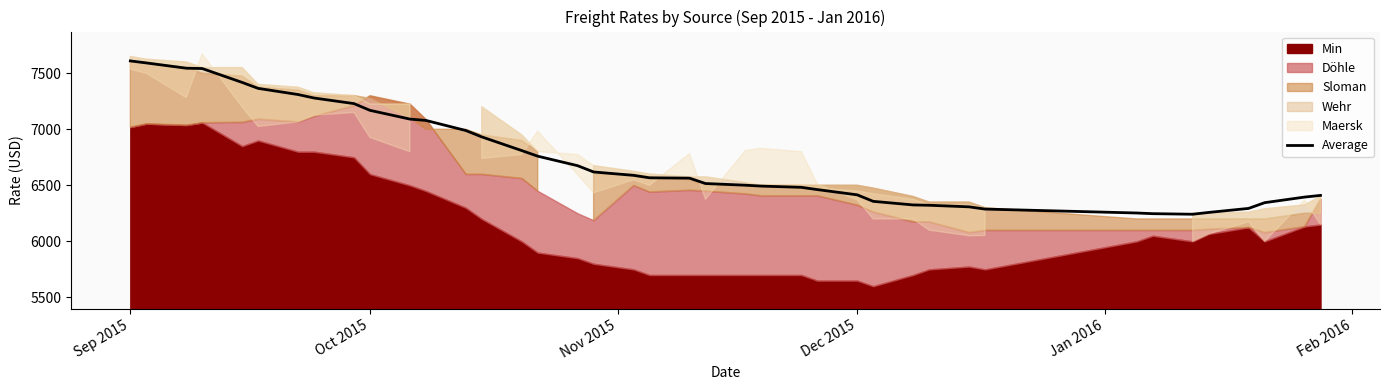

Which category has the highest value across all series?

Sep 2015